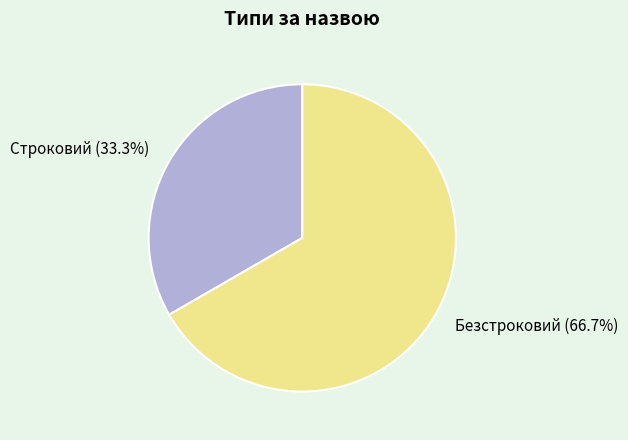

True or false: Строковий accounts for 33% of the total.

True